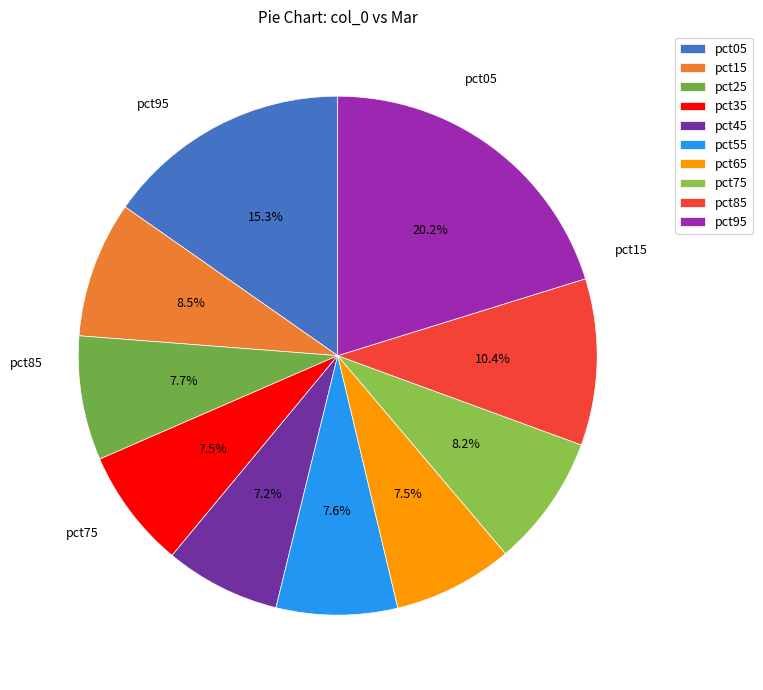

The pct75 slice represents 1% of the pie. True or false?

False